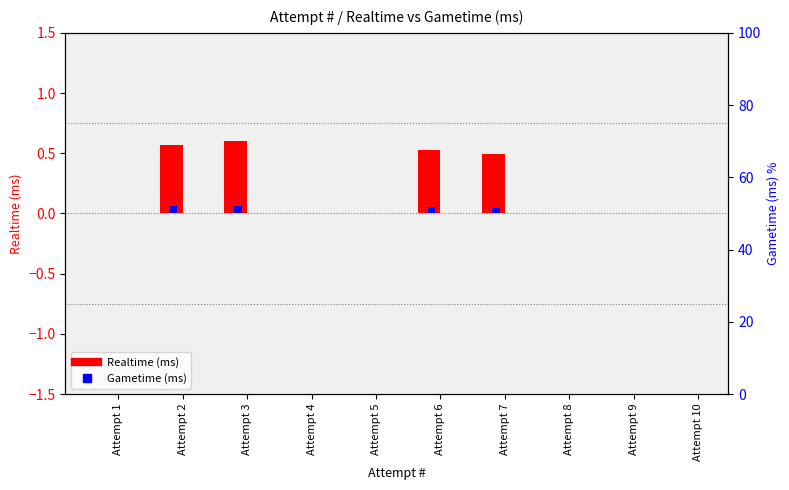

Is the value of Gametime (ms) at Attempt 5 greater than the value of Realtime (ms) at Attempt 8?

No